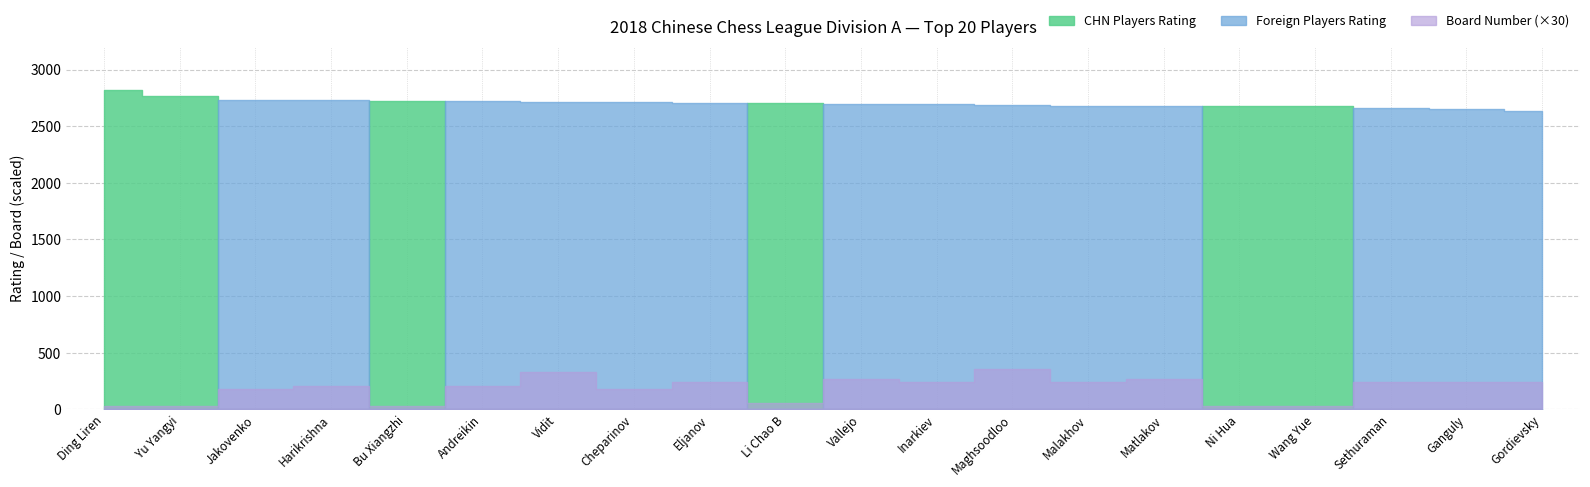

Is the value of Bo_CHN at Wang Yue greater than the value of 2816 at Matlakov?

No